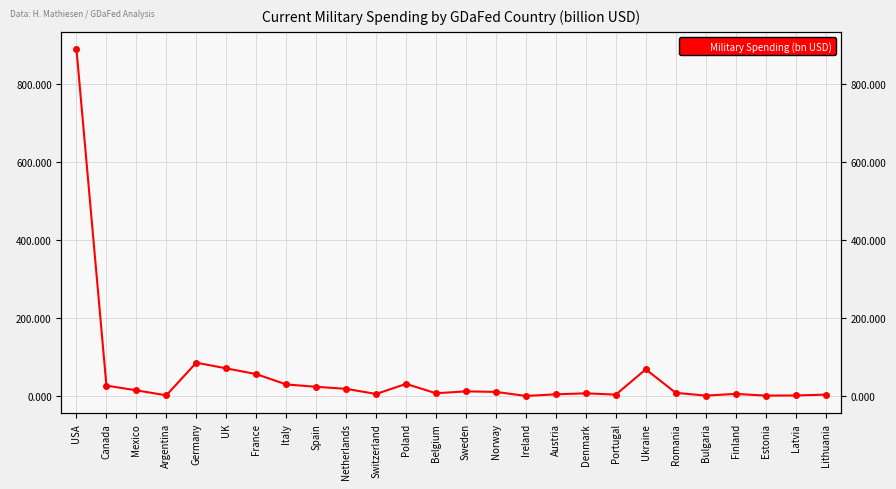

Reading left to right, what are all the values shown in this chart?

890.4	27.8	15.6	2.9	86.5	72.0	57.2	30.8	24.7	19.5	6.2	32.1	8.1	13.0	11.6	1.3	5.4	8.0	4.6	69.6	9.2	2.1	6.5	2.1	2.5	4.6